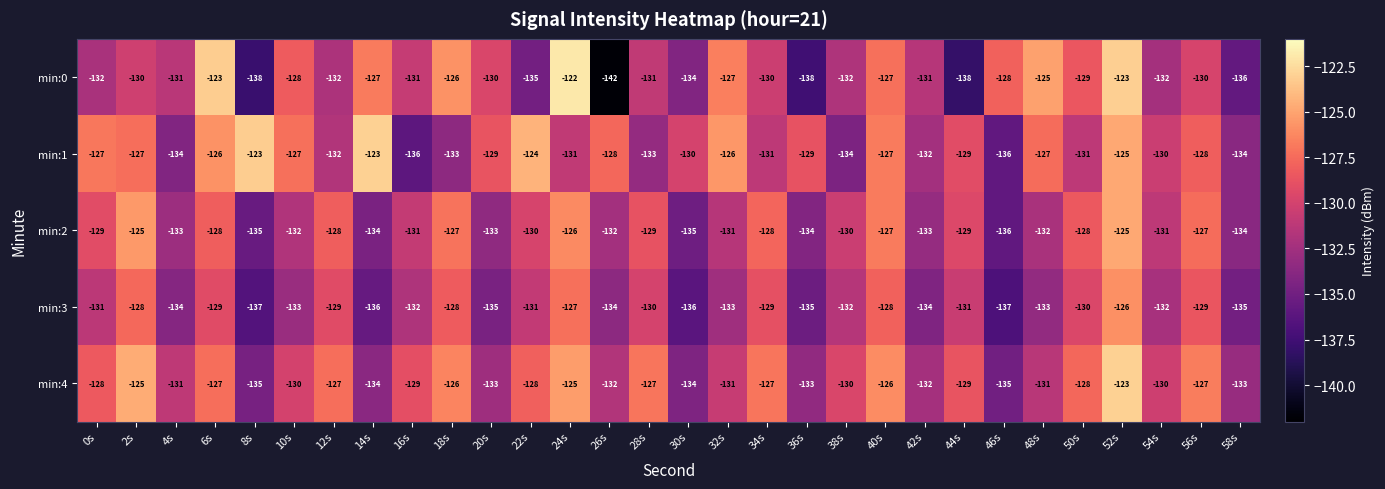

The value of min:4 at 8s is -135. True or false?

True